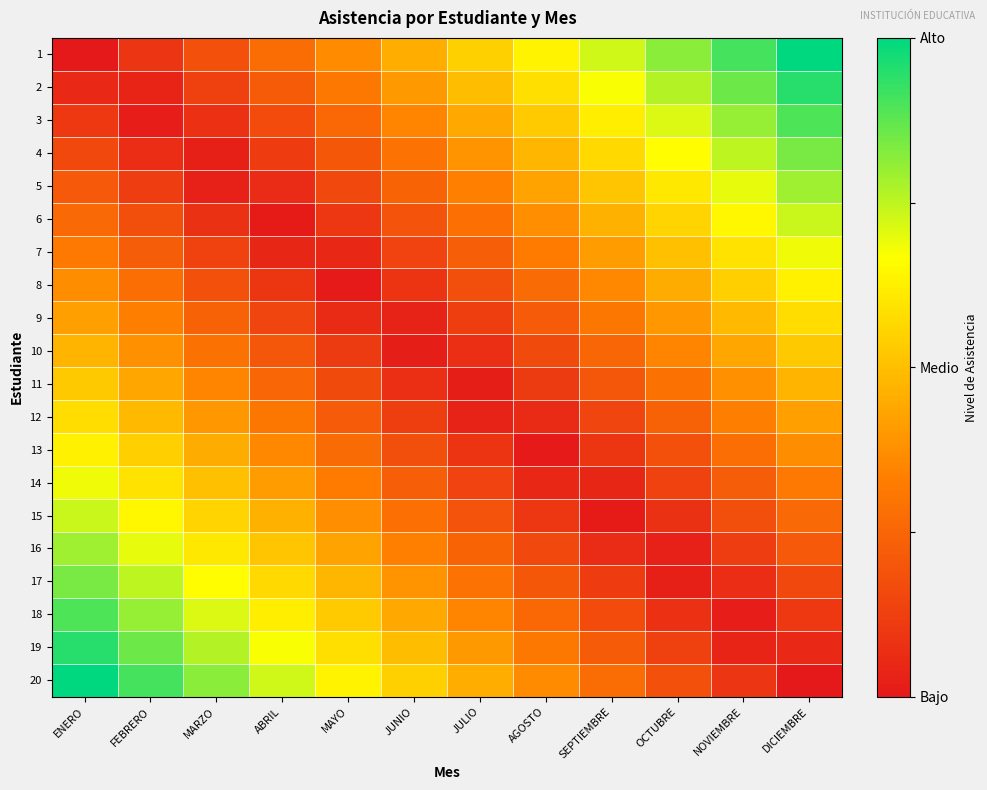

Reading right to left, list all the values displayed in this chart.

1: DICIEMBRE=1.0	NOVIEMBRE=0.9	OCTUBRE=0.8	SEPTIEMBRE=0.7	AGOSTO=0.6	JULIO=0.5	JUNIO=0.5	MAYO=0.4	ABRIL=0.3	MARZO=0.2	FEBRERO=0.1	ENERO=0.0
2: DICIEMBRE=0.9	NOVIEMBRE=0.9	OCTUBRE=0.8	SEPTIEMBRE=0.7	AGOSTO=0.6	JULIO=0.5	JUNIO=0.4	MAYO=0.3	ABRIL=0.2	MARZO=0.1	FEBRERO=0.0	ENERO=0.1
3: DICIEMBRE=0.9	NOVIEMBRE=0.8	OCTUBRE=0.7	SEPTIEMBRE=0.6	AGOSTO=0.5	JULIO=0.4	JUNIO=0.3	MAYO=0.3	ABRIL=0.2	MARZO=0.1	FEBRERO=0.0	ENERO=0.1
4: DICIEMBRE=0.8	NOVIEMBRE=0.8	OCTUBRE=0.7	SEPTIEMBRE=0.6	AGOSTO=0.5	JULIO=0.4	JUNIO=0.3	MAYO=0.2	ABRIL=0.1	MARZO=0.0	FEBRERO=0.1	ENERO=0.2
5: DICIEMBRE=0.8	NOVIEMBRE=0.7	OCTUBRE=0.6	SEPTIEMBRE=0.5	AGOSTO=0.4	JULIO=0.3	JUNIO=0.2	MAYO=0.2	ABRIL=0.1	MARZO=0.0	FEBRERO=0.1	ENERO=0.2
6: DICIEMBRE=0.7	NOVIEMBRE=0.6	OCTUBRE=0.6	SEPTIEMBRE=0.5	AGOSTO=0.4	JULIO=0.3	JUNIO=0.2	MAYO=0.1	ABRIL=0.0	MARZO=0.1	FEBRERO=0.2	ENERO=0.3
7: DICIEMBRE=0.7	NOVIEMBRE=0.6	OCTUBRE=0.5	SEPTIEMBRE=0.4	AGOSTO=0.3	JULIO=0.2	JUNIO=0.1	MAYO=0.0	ABRIL=0.0	MARZO=0.1	FEBRERO=0.2	ENERO=0.3
8: DICIEMBRE=0.6	NOVIEMBRE=0.5	OCTUBRE=0.4	SEPTIEMBRE=0.4	AGOSTO=0.3	JULIO=0.2	JUNIO=0.1	MAYO=0.0	ABRIL=0.1	MARZO=0.2	FEBRERO=0.3	ENERO=0.4
9: DICIEMBRE=0.6	NOVIEMBRE=0.5	OCTUBRE=0.4	SEPTIEMBRE=0.3	AGOSTO=0.2	JULIO=0.1	JUNIO=0.0	MAYO=0.1	ABRIL=0.1	MARZO=0.2	FEBRERO=0.3	ENERO=0.4
10: DICIEMBRE=0.5	NOVIEMBRE=0.4	OCTUBRE=0.3	SEPTIEMBRE=0.3	AGOSTO=0.2	JULIO=0.1	JUNIO=0.0	MAYO=0.1	ABRIL=0.2	MARZO=0.3	FEBRERO=0.4	ENERO=0.5
11: DICIEMBRE=0.5	NOVIEMBRE=0.4	OCTUBRE=0.3	SEPTIEMBRE=0.2	AGOSTO=0.1	JULIO=0.0	JUNIO=0.1	MAYO=0.2	ABRIL=0.3	MARZO=0.3	FEBRERO=0.4	ENERO=0.5
12: DICIEMBRE=0.4	NOVIEMBRE=0.3	OCTUBRE=0.2	SEPTIEMBRE=0.1	AGOSTO=0.1	JULIO=0.0	JUNIO=0.1	MAYO=0.2	ABRIL=0.3	MARZO=0.4	FEBRERO=0.5	ENERO=0.6
13: DICIEMBRE=0.4	NOVIEMBRE=0.3	OCTUBRE=0.2	SEPTIEMBRE=0.1	AGOSTO=0.0	JULIO=0.1	JUNIO=0.2	MAYO=0.3	ABRIL=0.4	MARZO=0.4	FEBRERO=0.5	ENERO=0.6
14: DICIEMBRE=0.3	NOVIEMBRE=0.2	OCTUBRE=0.1	SEPTIEMBRE=0.0	AGOSTO=0.0	JULIO=0.1	JUNIO=0.2	MAYO=0.3	ABRIL=0.4	MARZO=0.5	FEBRERO=0.6	ENERO=0.7
15: DICIEMBRE=0.3	NOVIEMBRE=0.2	OCTUBRE=0.1	SEPTIEMBRE=0.0	AGOSTO=0.1	JULIO=0.2	JUNIO=0.3	MAYO=0.4	ABRIL=0.5	MARZO=0.6	FEBRERO=0.6	ENERO=0.7
16: DICIEMBRE=0.2	NOVIEMBRE=0.1	OCTUBRE=0.0	SEPTIEMBRE=0.1	AGOSTO=0.2	JULIO=0.2	JUNIO=0.3	MAYO=0.4	ABRIL=0.5	MARZO=0.6	FEBRERO=0.7	ENERO=0.8
17: DICIEMBRE=0.2	NOVIEMBRE=0.1	OCTUBRE=0.0	SEPTIEMBRE=0.1	AGOSTO=0.2	JULIO=0.3	JUNIO=0.4	MAYO=0.5	ABRIL=0.6	MARZO=0.7	FEBRERO=0.8	ENERO=0.8
18: DICIEMBRE=0.1	NOVIEMBRE=0.0	OCTUBRE=0.1	SEPTIEMBRE=0.2	AGOSTO=0.3	JULIO=0.3	JUNIO=0.4	MAYO=0.5	ABRIL=0.6	MARZO=0.7	FEBRERO=0.8	ENERO=0.9
19: DICIEMBRE=0.1	NOVIEMBRE=0.0	OCTUBRE=0.1	SEPTIEMBRE=0.2	AGOSTO=0.3	JULIO=0.4	JUNIO=0.5	MAYO=0.6	ABRIL=0.7	MARZO=0.8	FEBRERO=0.9	ENERO=0.9
20: DICIEMBRE=0.0	NOVIEMBRE=0.1	OCTUBRE=0.2	SEPTIEMBRE=0.3	AGOSTO=0.4	JULIO=0.5	JUNIO=0.5	MAYO=0.6	ABRIL=0.7	MARZO=0.8	FEBRERO=0.9	ENERO=1.0